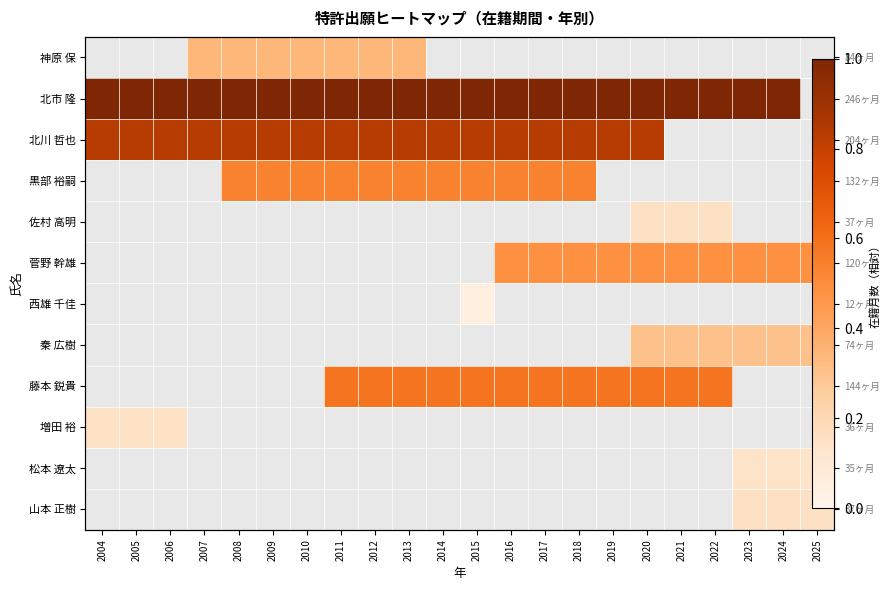

Is it true that 神原 保 equals 0.1 at 2008?

False